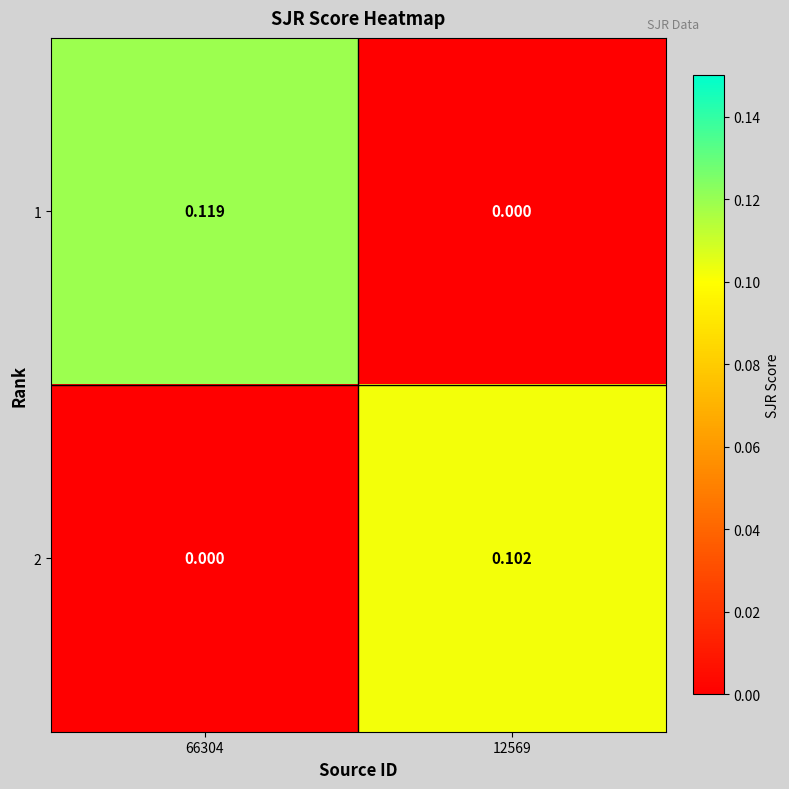

Is the value of 2 at 66304 greater than the value of 1 at 66304?

No